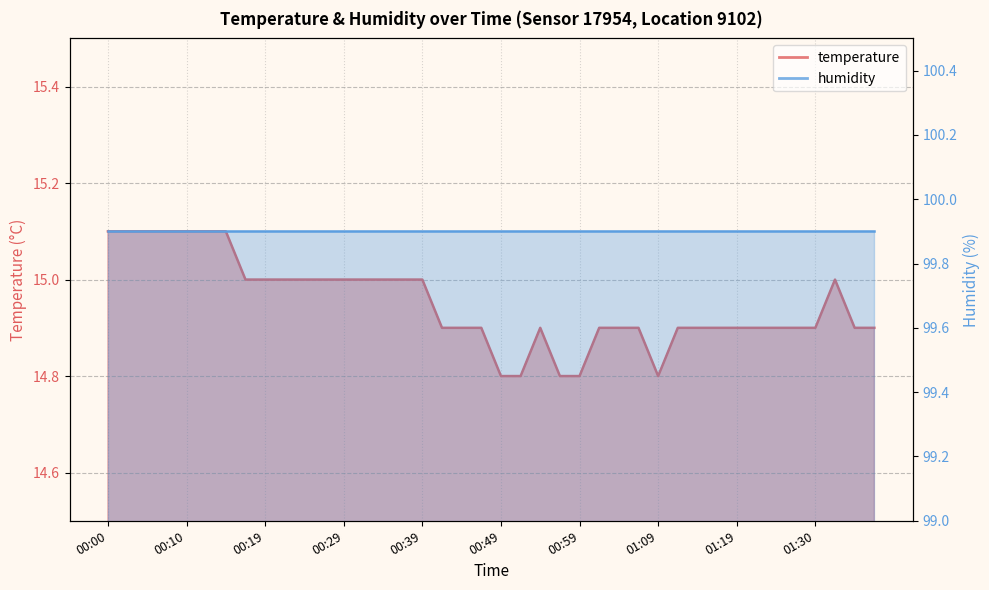

What value does the data have at 00:47?

14.9